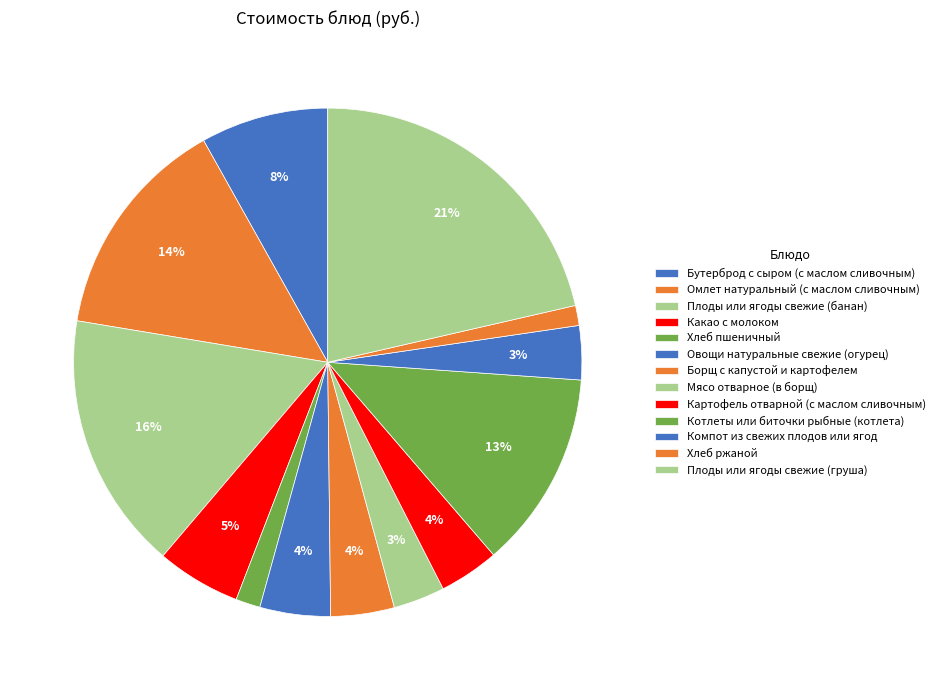

Which slice is the largest?

Плоды или ягоды свежие (груша)